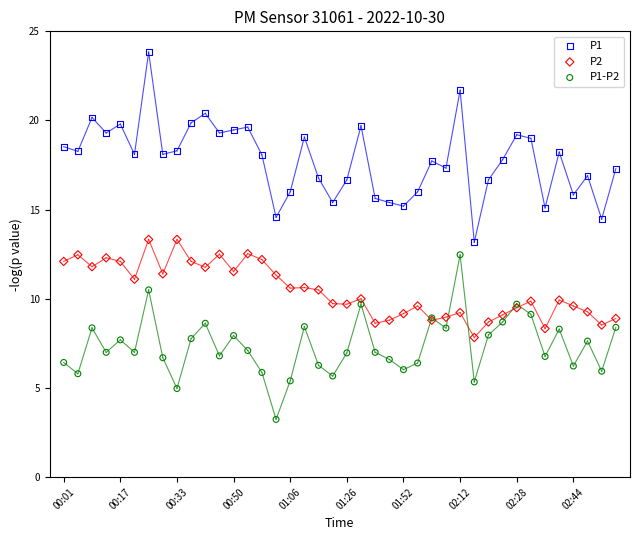

Which series has the widest spread of Y values?

P1